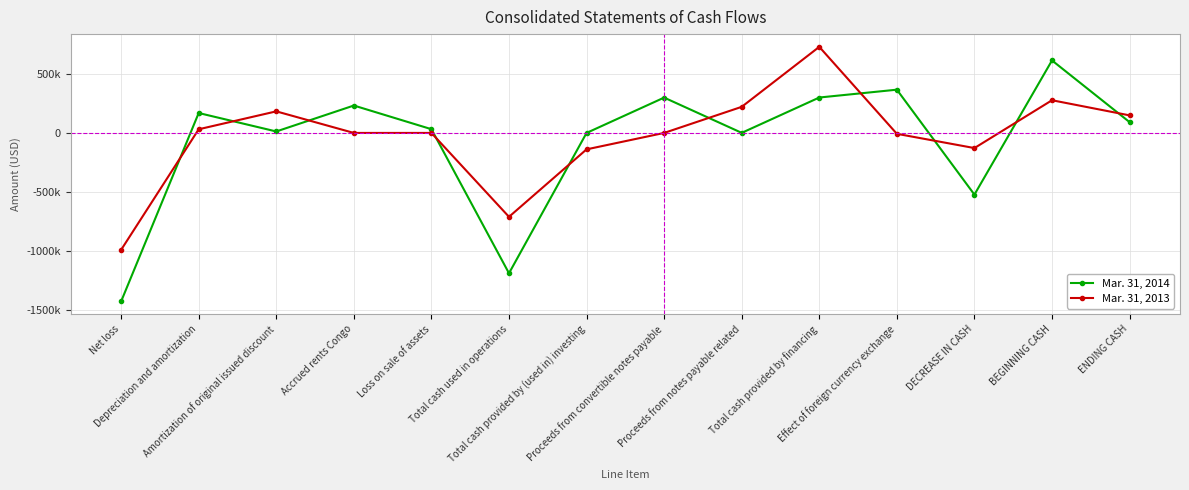

How many times do Mar. 31, 2013 and Mar. 31, 2014 cross each other?

10